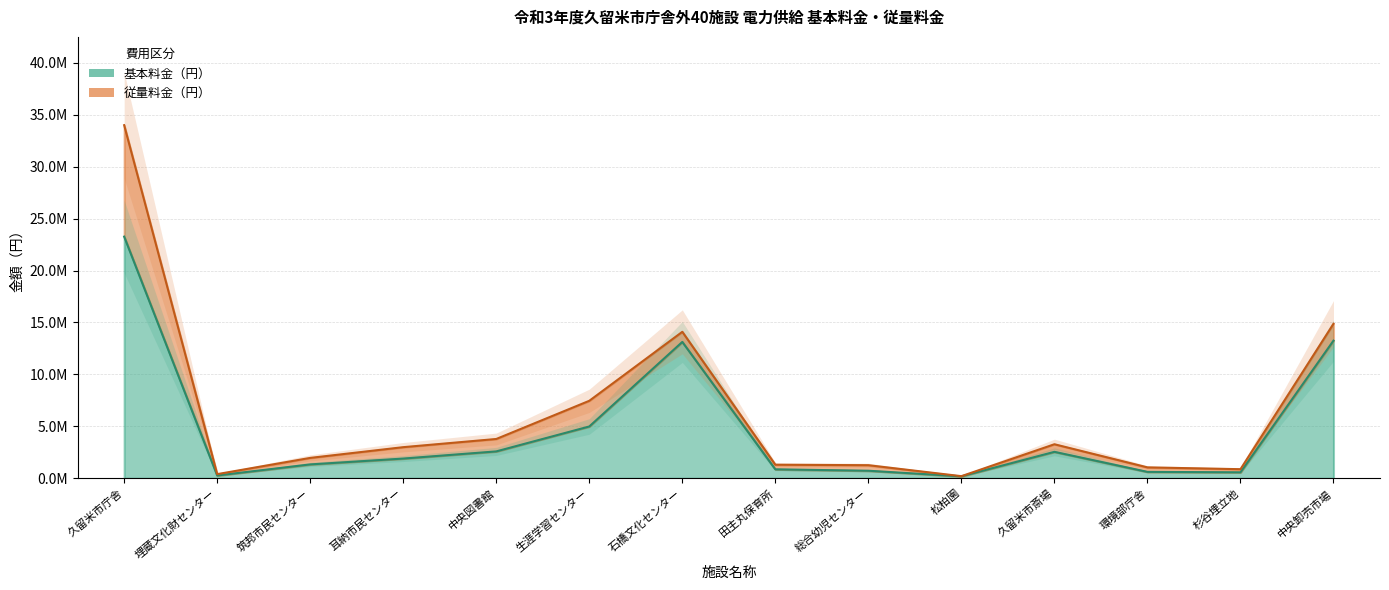

Which label corresponds to the largest value in the chart?

久留米市庁舎